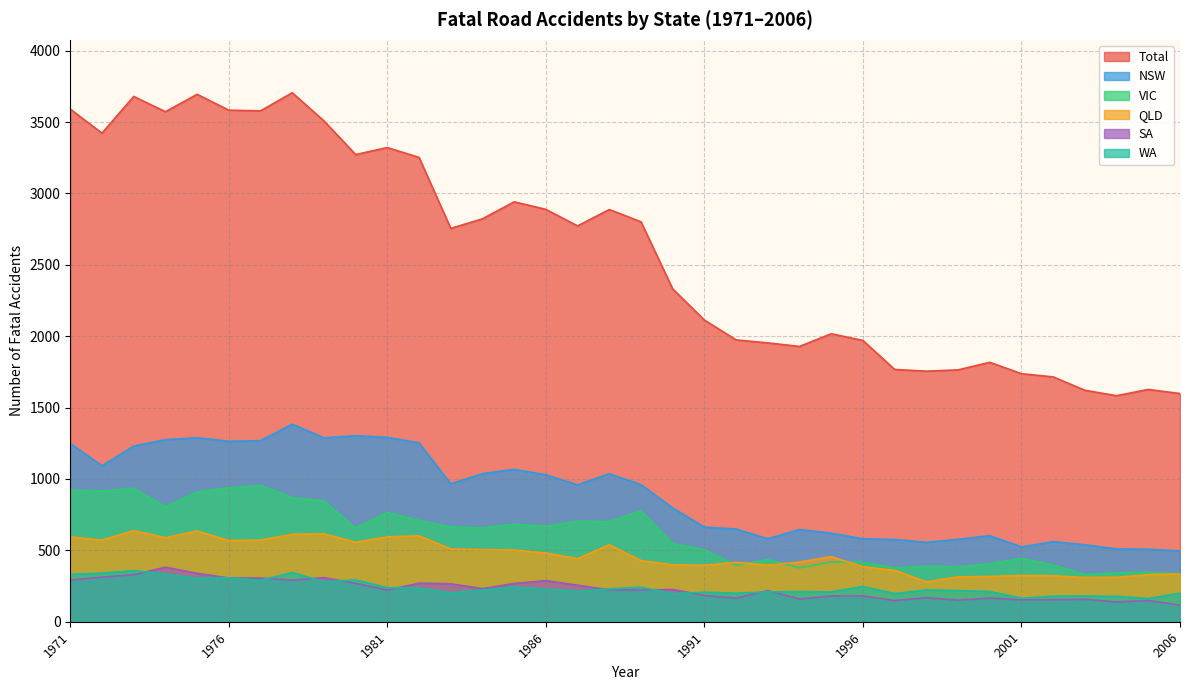

Reading right to left, transcribe all the data shown in this chart.

NSW: 2006=496	2005=508	2004=510	2003=539	2002=561	2001=524	2000=603	1999=577	1998=556	1997=576	1996=581	1995=620	1994=646	1993=581	1992=649	1991=663	1990=797	1989=960	1988=1037	1987=959	1986=1029	1985=1067	1984=1037	1983=966	1982=1253	1981=1291	1980=1303	1979=1288	1978=1384	1977=1268	1976=1264	1975=1288	1974=1275	1973=1230	1972=1092	1971=1249
VIC: 2006=337	2005=346	2004=343	2003=330	2002=397	2001=444	2000=407	1999=383	1998=390	1997=377	1996=417	1995=418	1994=377	1993=435	1992=396	1991=503	1990=548	1989=776	1988=701	1987=705	1986=668	1985=683	1984=657	1983=664	1982=709	1981=766	1980=657	1979=846	1978=869	1977=954	1976=938	1975=910	1974=806	1973=935	1972=915	1971=923
QLD: 2006=335	2005=330	2004=311	2003=310	2002=322	2001=324	2000=317	1999=314	1998=279	1997=360	1996=385	1995=456	1994=418	1993=396	1992=416	1991=395	1990=399	1989=428	1988=539	1987=442	1986=481	1985=502	1984=505	1983=510	1982=602	1981=594	1980=557	1979=616	1978=612	1977=572	1976=569	1975=635	1974=589	1973=638	1972=572	1971=594
SA: 2006=117	2005=148	2004=139	2003=157	2002=154	2001=153	2000=166	1999=151	1998=168	1997=148	1996=181	1995=181	1994=159	1993=218	1992=165	1991=184	1990=226	1989=222	1988=223	1987=256	1986=288	1985=268	1984=232	1983=266	1982=270	1981=222	1980=269	1979=309	1978=291	1977=306	1976=307	1975=339	1974=382	1973=329	1972=312	1971=292
WA: 2006=200	2005=163	2004=178	2003=180	2002=179	2001=165	2000=212	1999=218	1998=223	1997=197	1996=247	1995=209	1994=211	1993=209	1992=200	1991=207	1990=196	1989=242	1988=230	1987=213	1986=228	1985=243	1984=221	1983=203	1982=236	1981=238	1980=293	1979=279	1978=345	1977=290	1976=308	1975=304	1974=334	1973=358	1972=340	1971=332
Total: 2006=1598	2005=1627	2004=1583	2003=1621	2002=1715	2001=1737	2000=1817	1999=1764	1998=1755	1997=1767	1996=1970	1995=2017	1994=1928	1993=1953	1992=1974	1991=2113	1990=2331	1989=2801	1988=2887	1987=2772	1986=2888	1985=2941	1984=2822	1983=2755	1982=3252	1981=3321	1980=3272	1979=3508	1978=3705	1977=3578	1976=3583	1975=3694	1974=3572	1973=3679	1972=3422	1971=3590